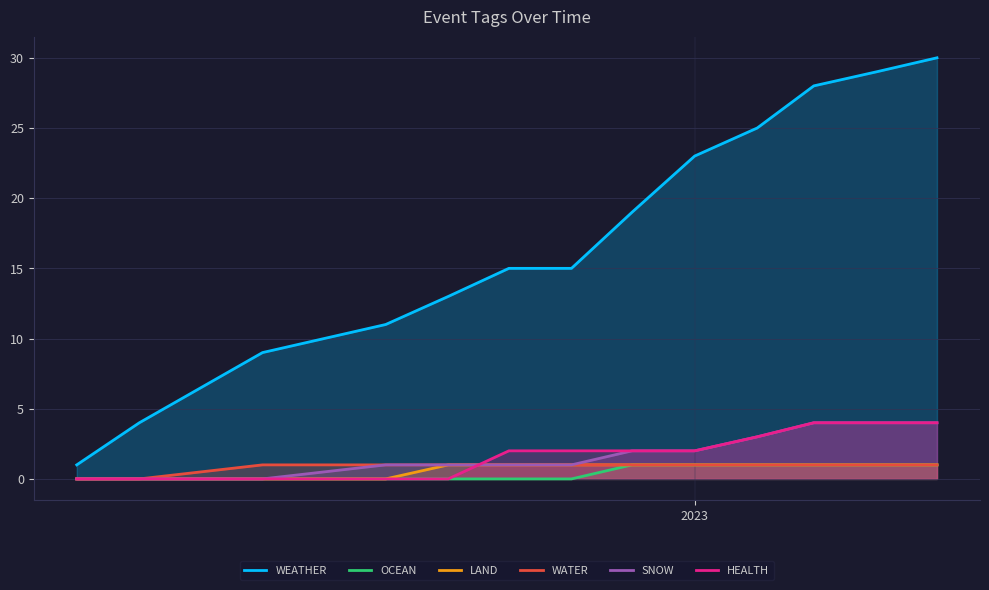

At how many categories does at least one series exceed 13?

8